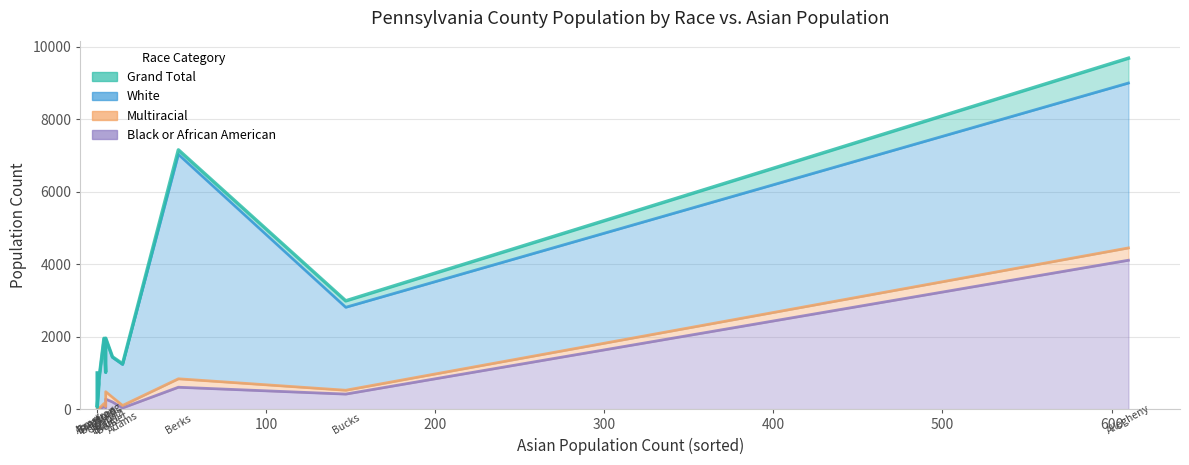

True or false: Black or African American and White intersect in this chart.

False